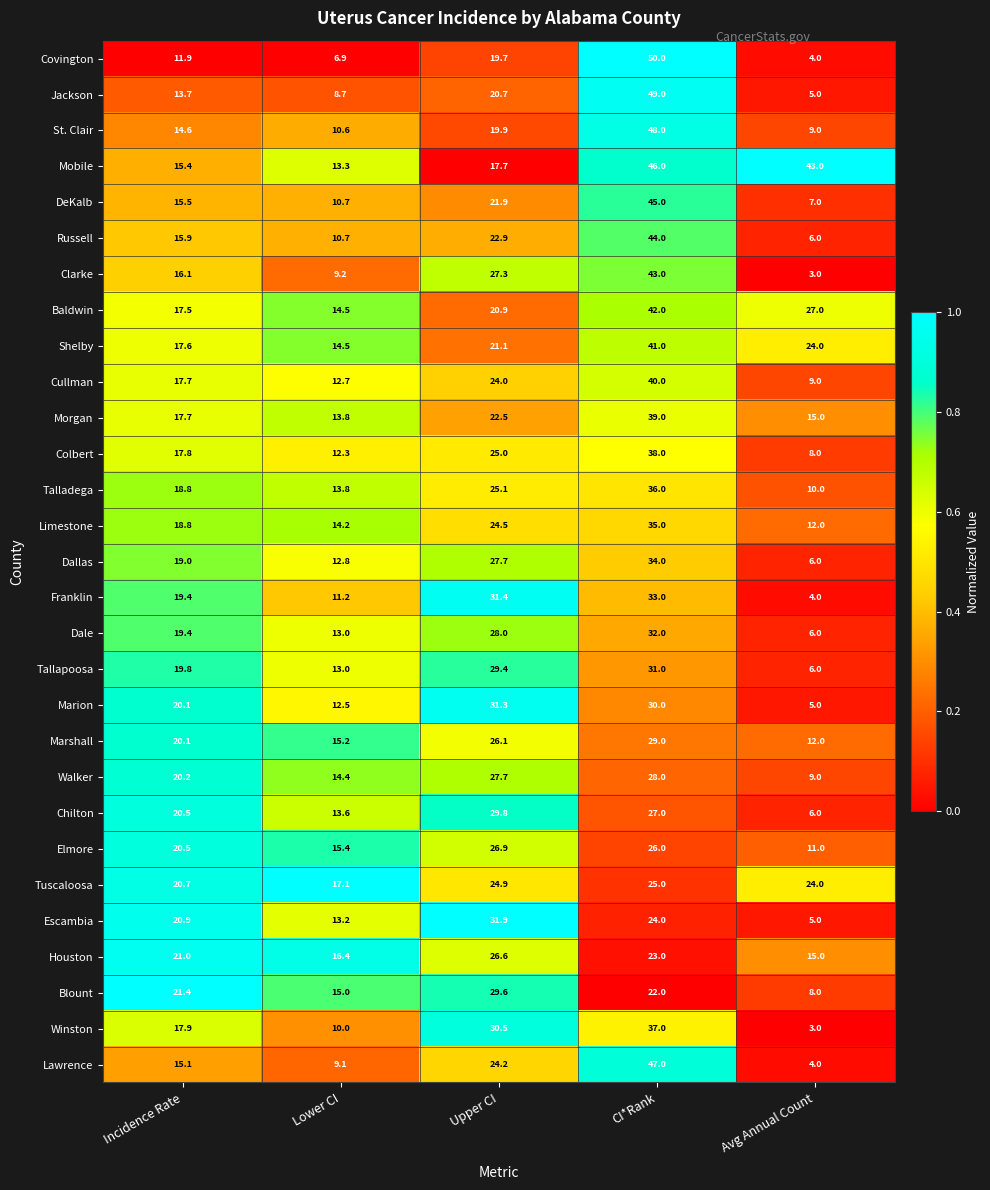

What is the spread (max minus min) of values at Upper CI?

14.2